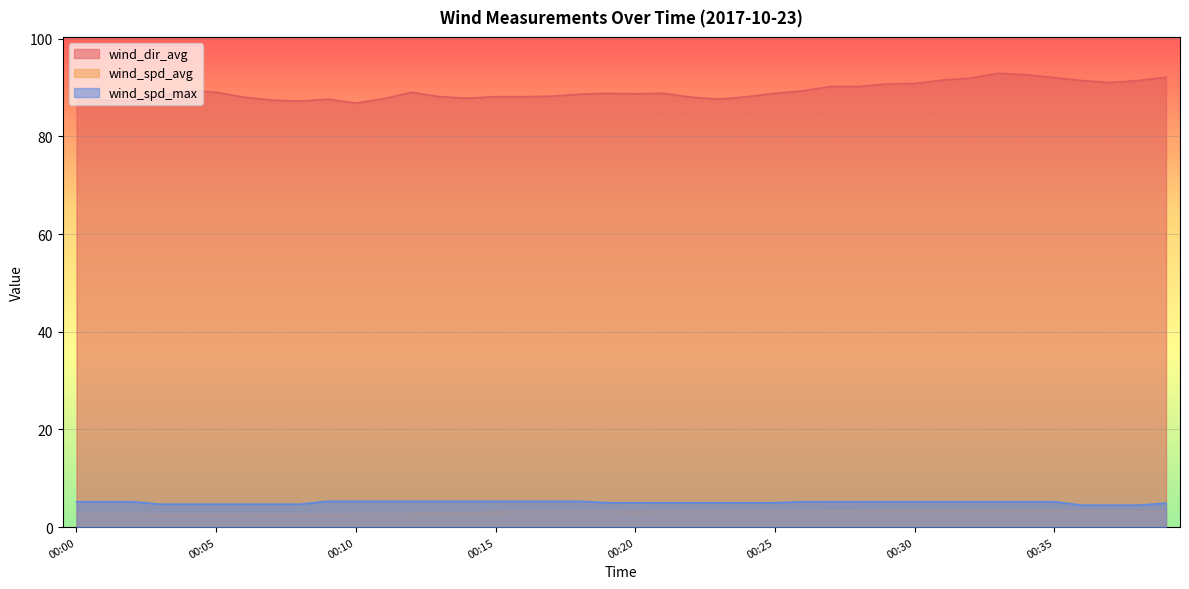

Reading left to right, extract all data points from this chart.

wind_dir_avg: 00:00=87.9	00:01=87.4	00:02=87.2	00:03=88.2	00:04=89.4	00:05=89.0	00:06=88.0	00:07=87.4	00:08=87.2	00:09=87.6	00:10=86.8	00:11=87.7	00:12=89.0	00:13=88.1	00:14=87.8	00:15=88.1	00:16=88.1	00:17=88.2	00:18=88.6	00:19=88.8	00:20=88.7	00:21=88.8	00:22=88.0	00:23=87.6	00:24=88.1	00:25=88.8	00:26=89.3	00:27=90.2	00:28=90.2	00:29=90.7	00:30=90.8	00:31=91.5	00:32=91.9	00:33=92.9	00:34=92.6	00:35=92.0	00:36=91.4	00:37=91.0	00:38=91.4	00:39=92.1
wind_spd_avg: 00:00=2.8	00:01=2.7	00:02=2.8	00:03=2.6	00:04=2.6	00:05=2.6	00:06=2.7	00:07=2.6	00:08=2.6	00:09=2.6	00:10=2.7	00:11=2.8	00:12=2.8	00:13=2.9	00:14=3.0	00:15=3.1	00:16=3.2	00:17=3.2	00:18=3.2	00:19=3.2	00:20=3.1	00:21=3.2	00:22=3.2	00:23=3.2	00:24=3.2	00:25=3.2	00:26=3.2	00:27=3.3	00:28=3.3	00:29=3.4	00:30=3.4	00:31=3.4	00:32=3.4	00:33=3.4	00:34=3.4	00:35=3.4	00:36=3.3	00:37=3.2	00:38=3.2	00:39=3.3
wind_spd_max: 00:00=5.2	00:01=5.2	00:02=5.2	00:03=4.7	00:04=4.7	00:05=4.7	00:06=4.7	00:07=4.7	00:08=4.7	00:09=5.3	00:10=5.3	00:11=5.3	00:12=5.3	00:13=5.3	00:14=5.3	00:15=5.3	00:16=5.3	00:17=5.3	00:18=5.3	00:19=5.0	00:20=5.0	00:21=5.0	00:22=5.0	00:23=5.0	00:24=5.0	00:25=5.0	00:26=5.2	00:27=5.2	00:28=5.2	00:29=5.2	00:30=5.2	00:31=5.2	00:32=5.2	00:33=5.2	00:34=5.2	00:35=5.2	00:36=4.5	00:37=4.5	00:38=4.5	00:39=4.9